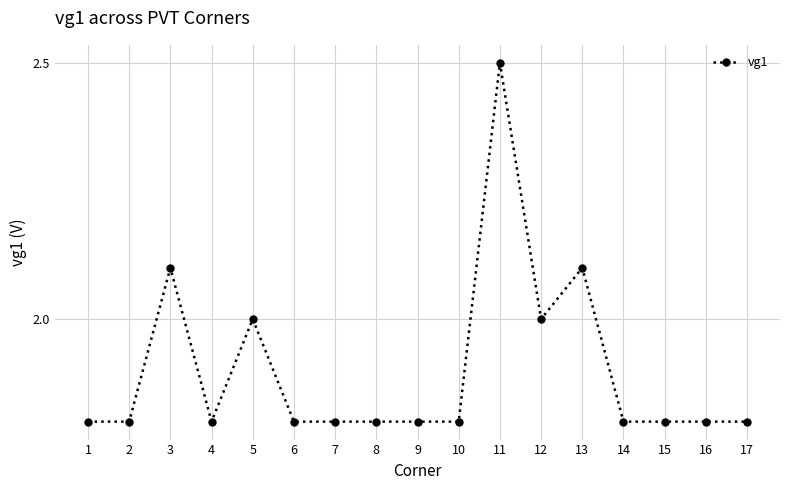

What is the difference between the maximum and minimum values?

0.7